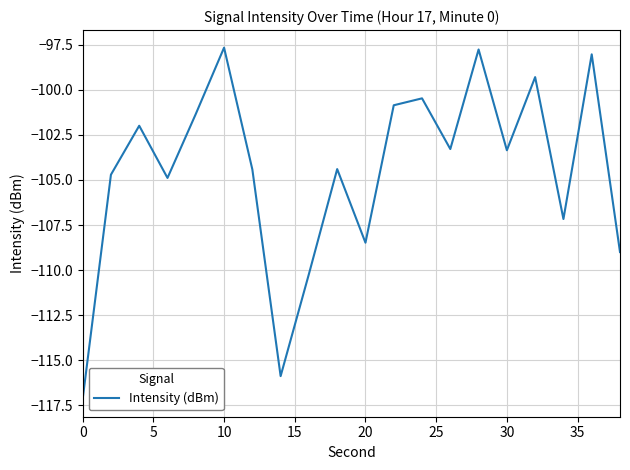

What is the difference between the maximum and minimum values?

19.5